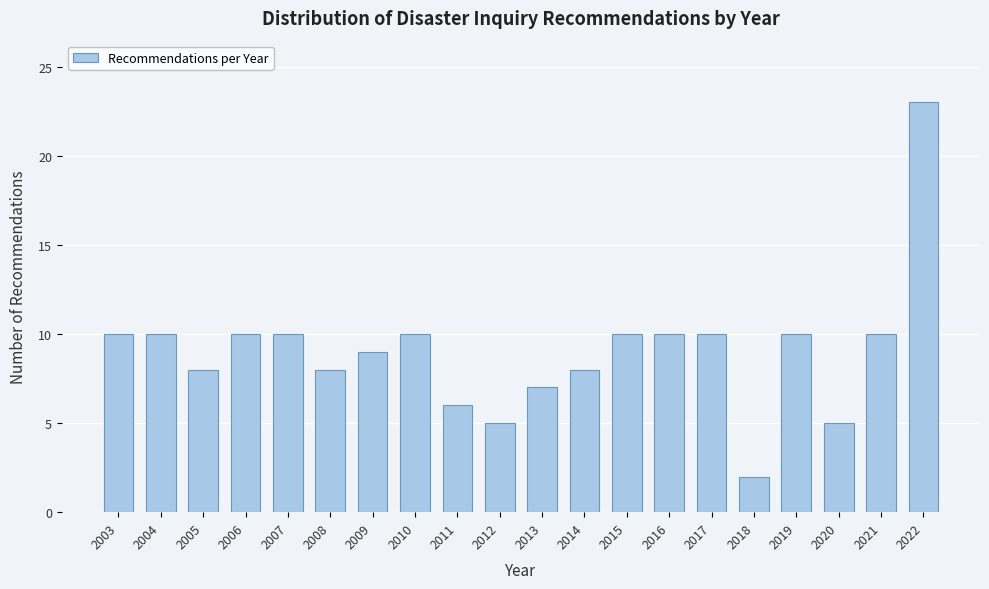

Reading left to right, list all the values displayed in this chart.

10	10	8	10	10	8	9	10	6	5	7	8	10	10	10	2	10	5	10	23